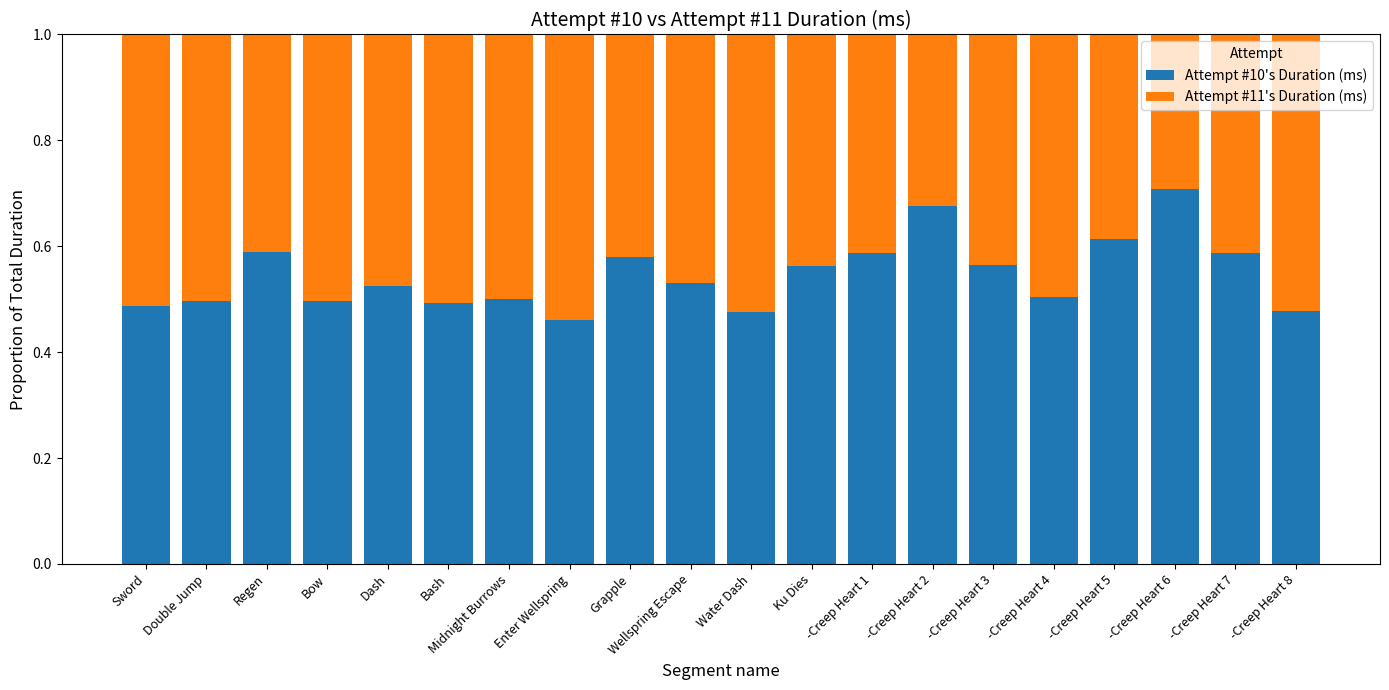

What is the sum of all Attempt #10's Duration (ms) values?

10.9